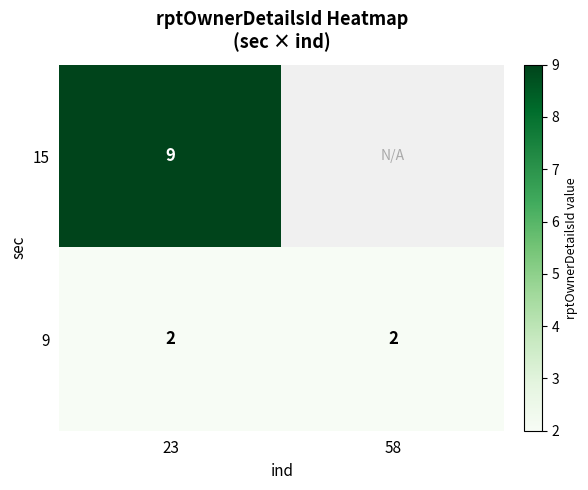

At 23, list the series in order from smallest to largest.

9, 15